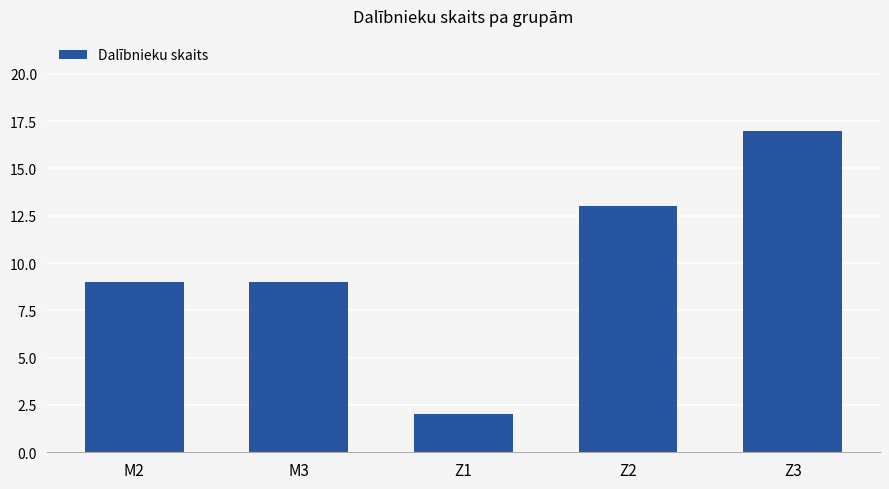

How many bars are there in total?

5